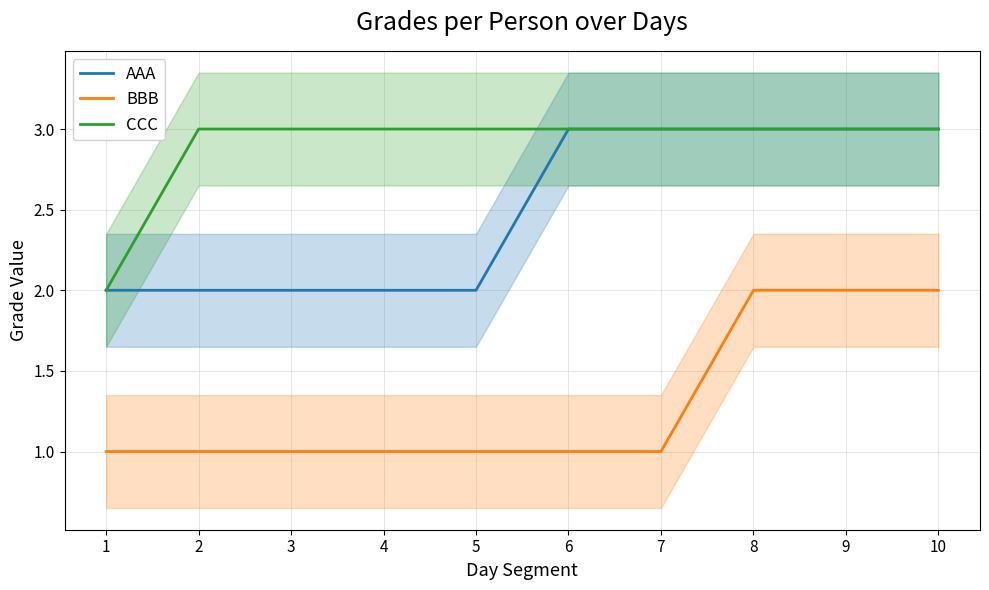

How many data points in CCC are less than 3?

1